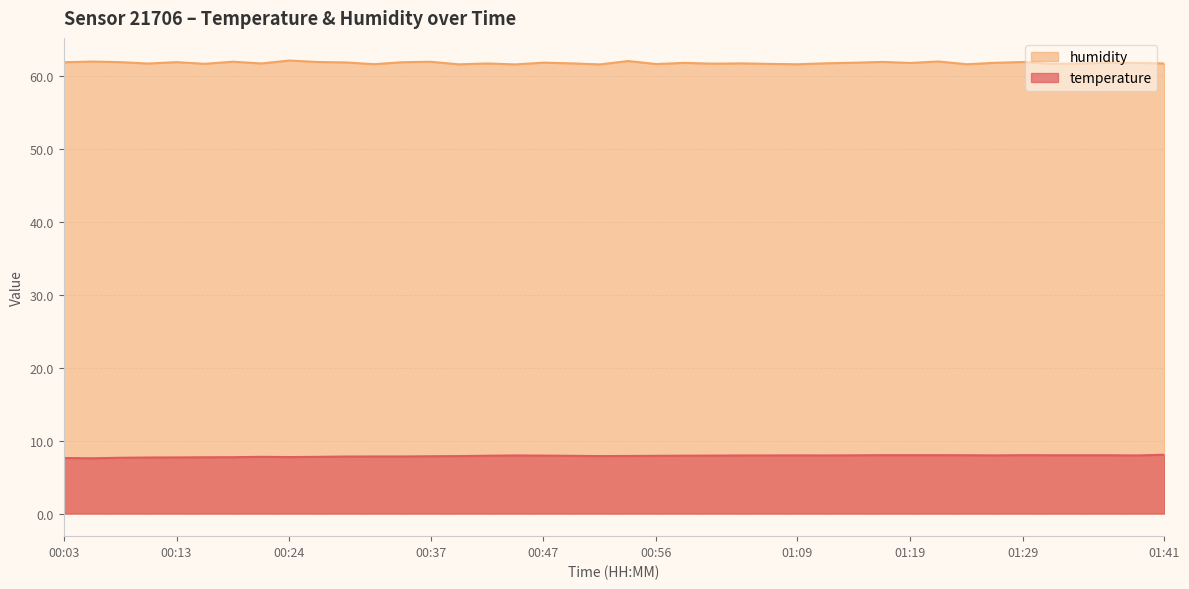

The value of humidity at 01:19 is 43.2. True or false?

False